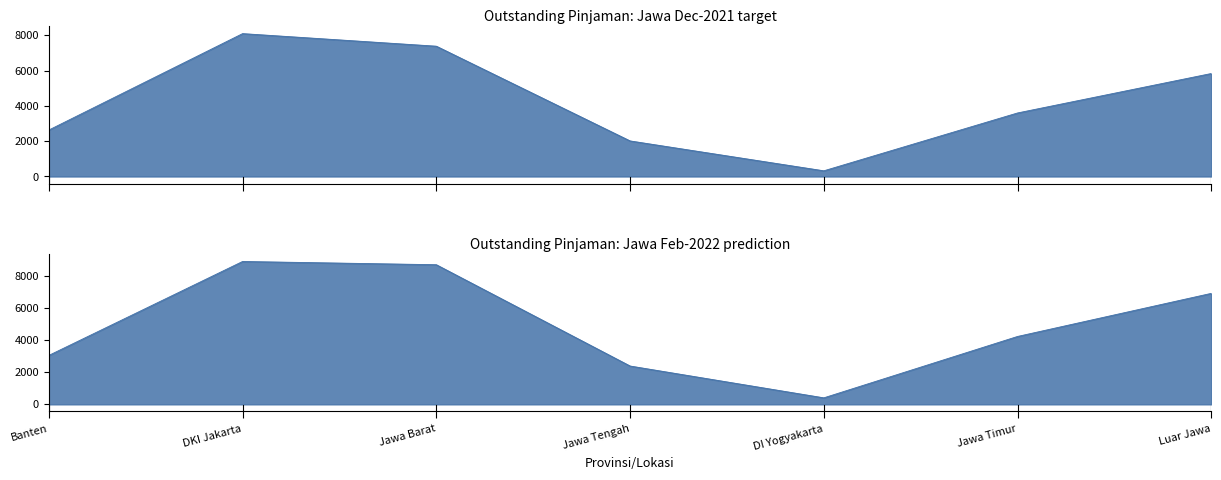

At which category does the chart reach its peak across all series?

DKI Jakarta